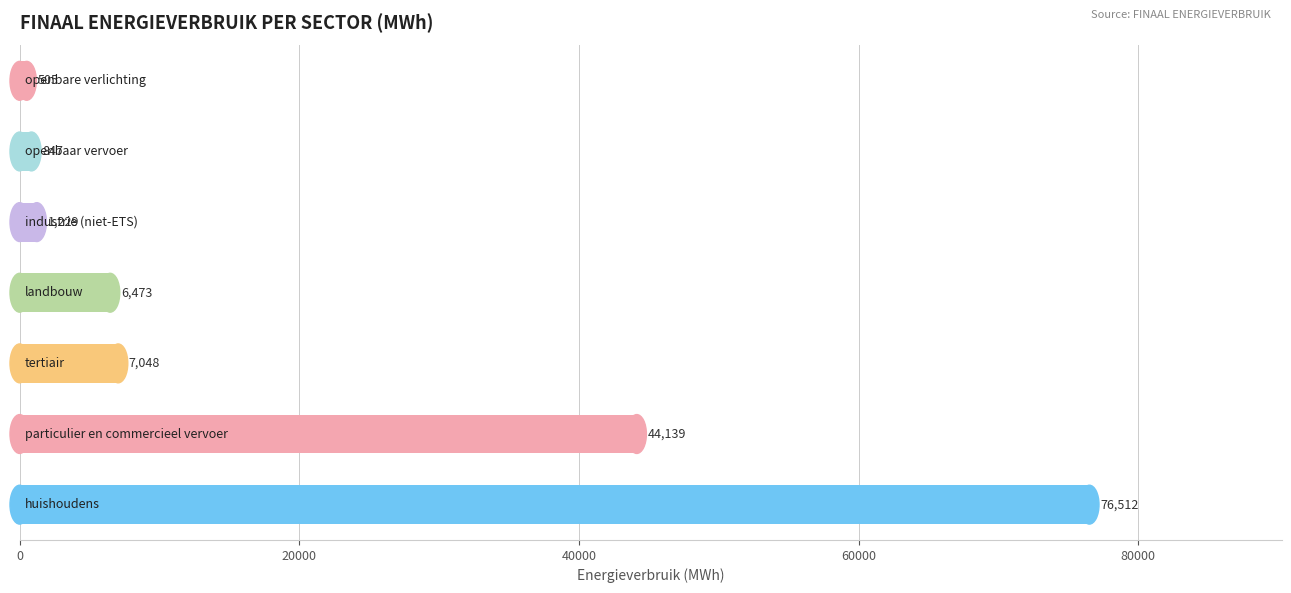

What is the maximum value shown in the chart?

76512.1